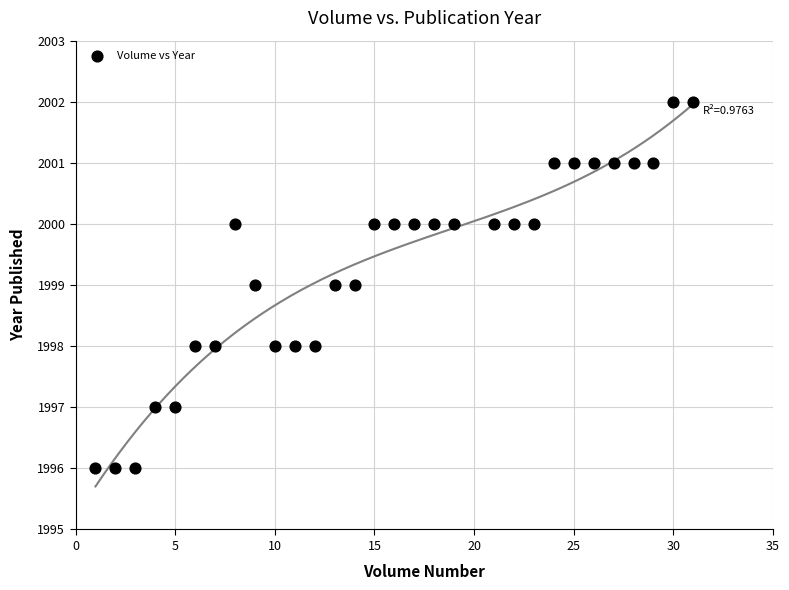

What is the range of Y values (max minus min)?

6